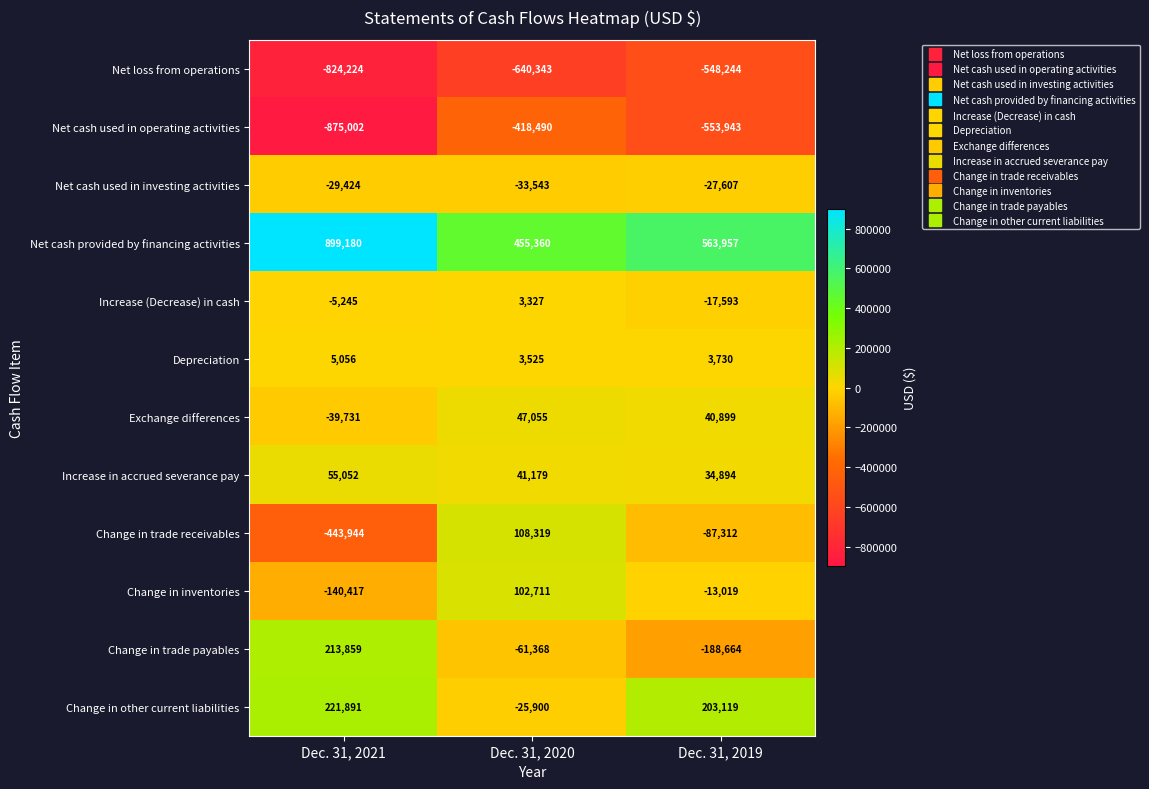

What value does the Depreciation series have at Dec. 31, 2019?

3730